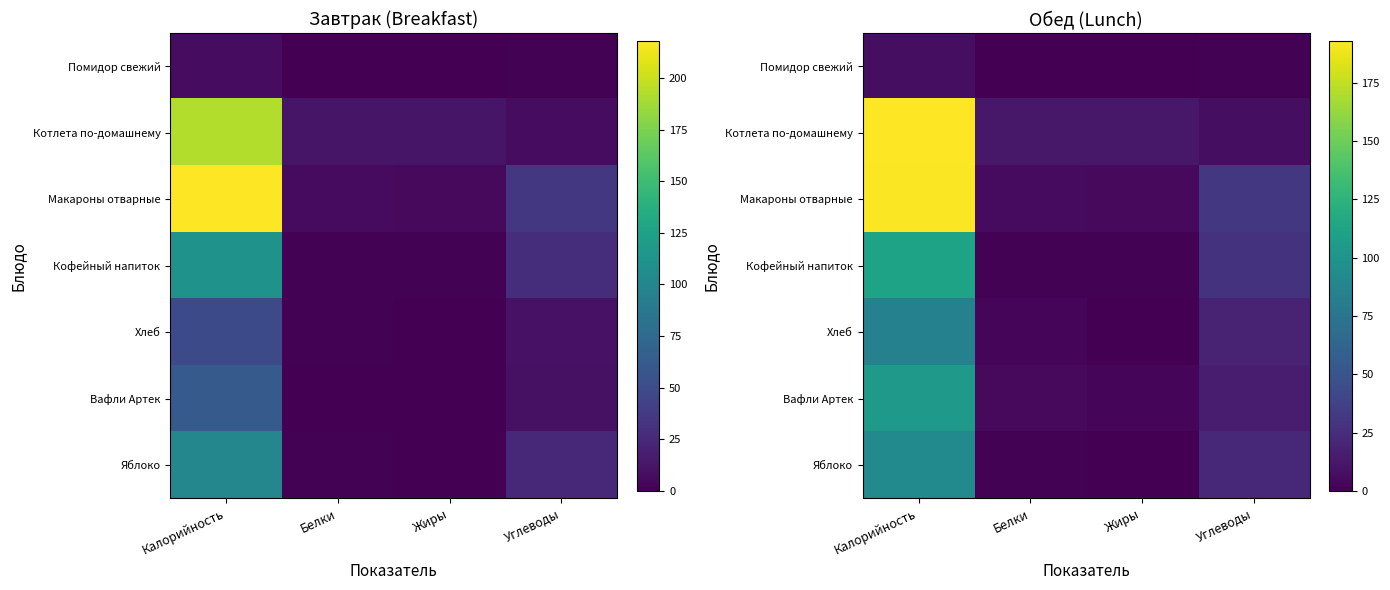

What is the total value across all series at Жиры?

22.0